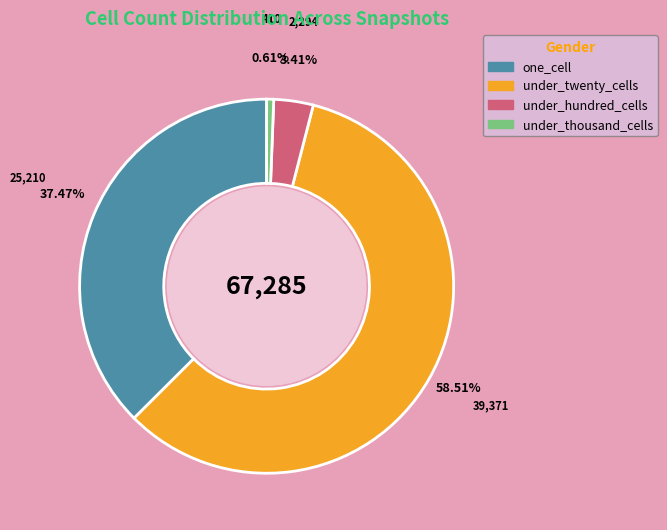

Combined, do one_cell and under_twenty_cells account for over 50%?

Yes